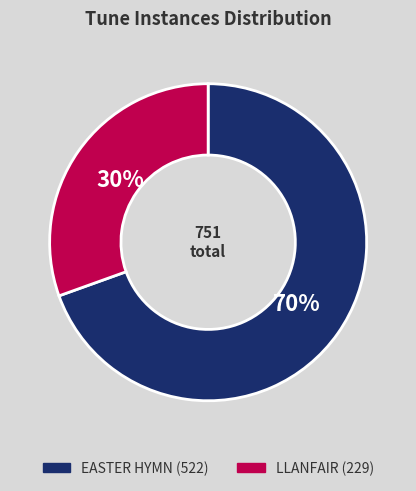

Count the number of slices in the pie.

2